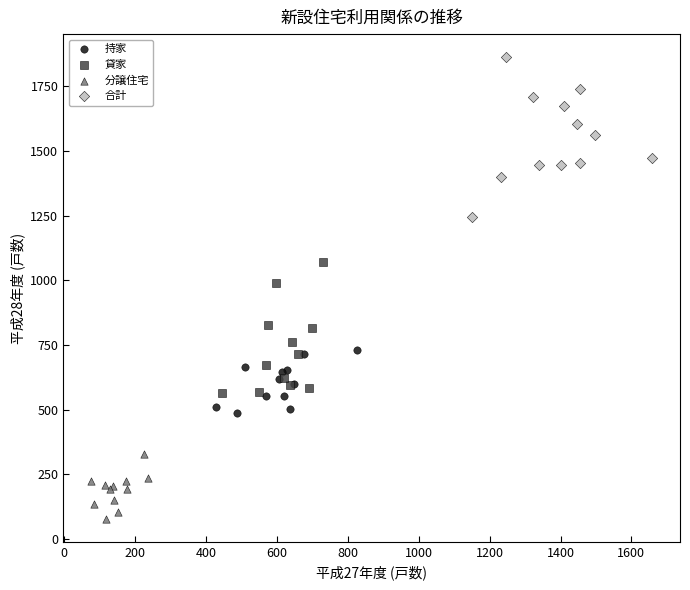

Which series has the widest spread of Y values?

合計